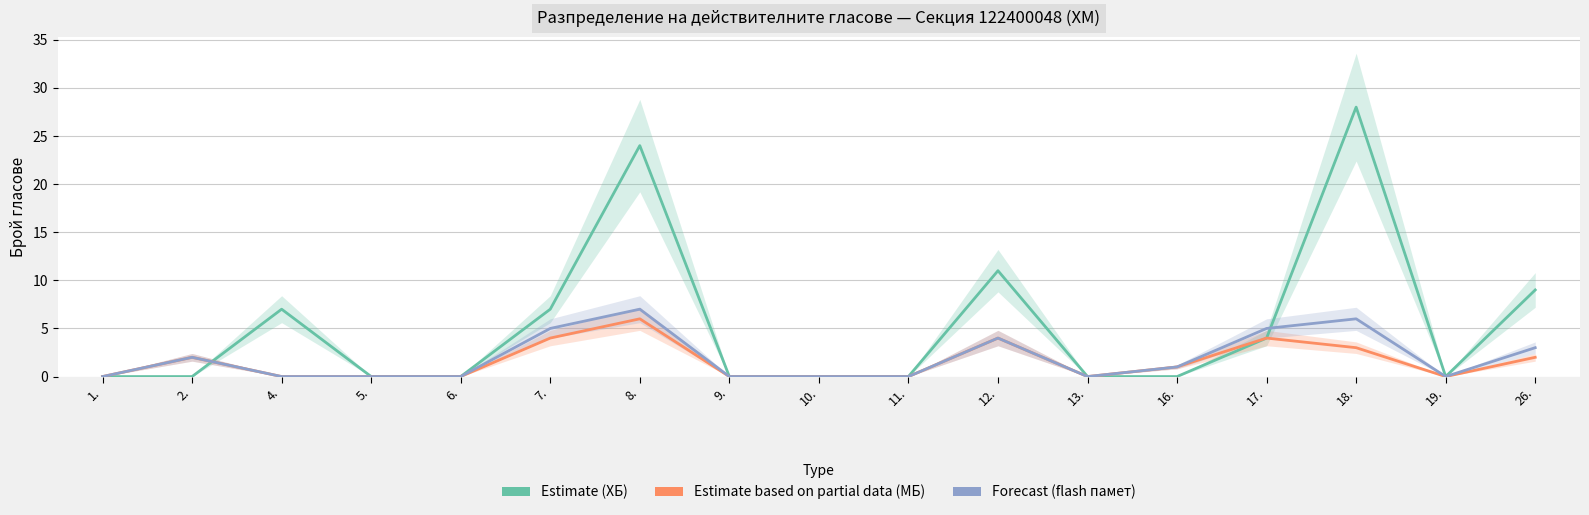

What is the label of the 12th point from the right?

7.